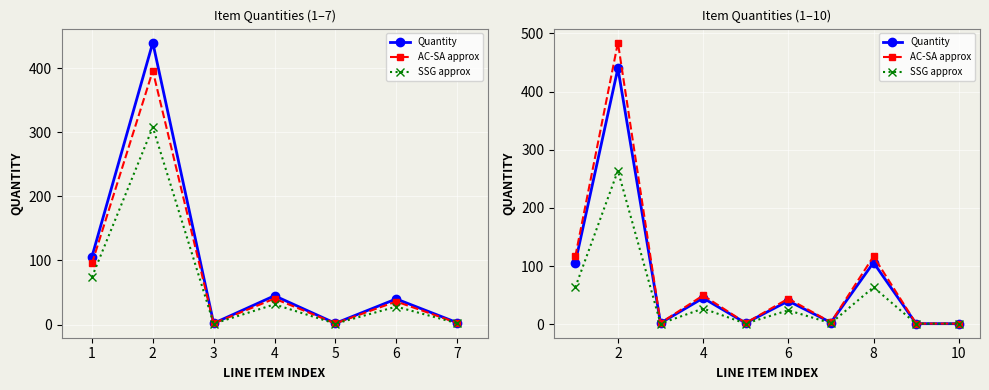

How many categories are shown in the chart?

10